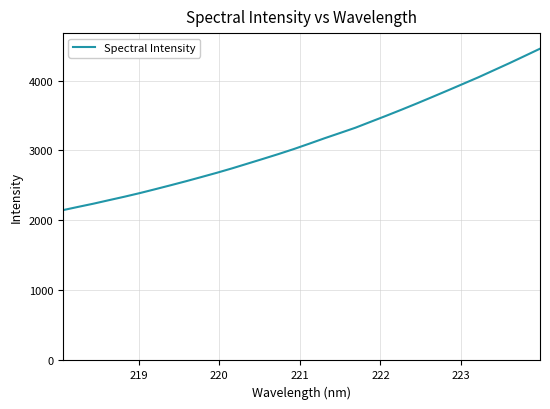

What is the difference between the maximum and minimum values?

2306.9